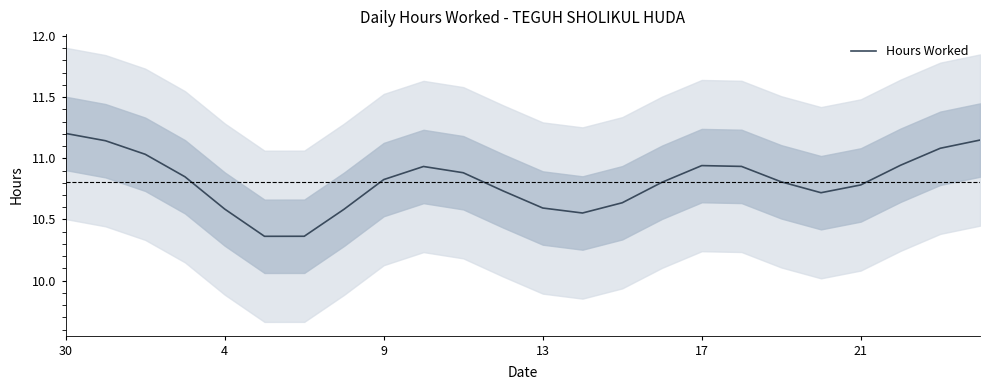

True or false: Hours Worked has a value of 10.6 at 13.

True